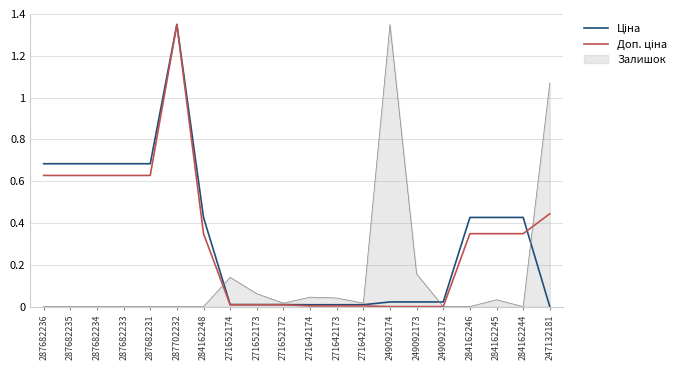

What position from the left is 287682236?

1